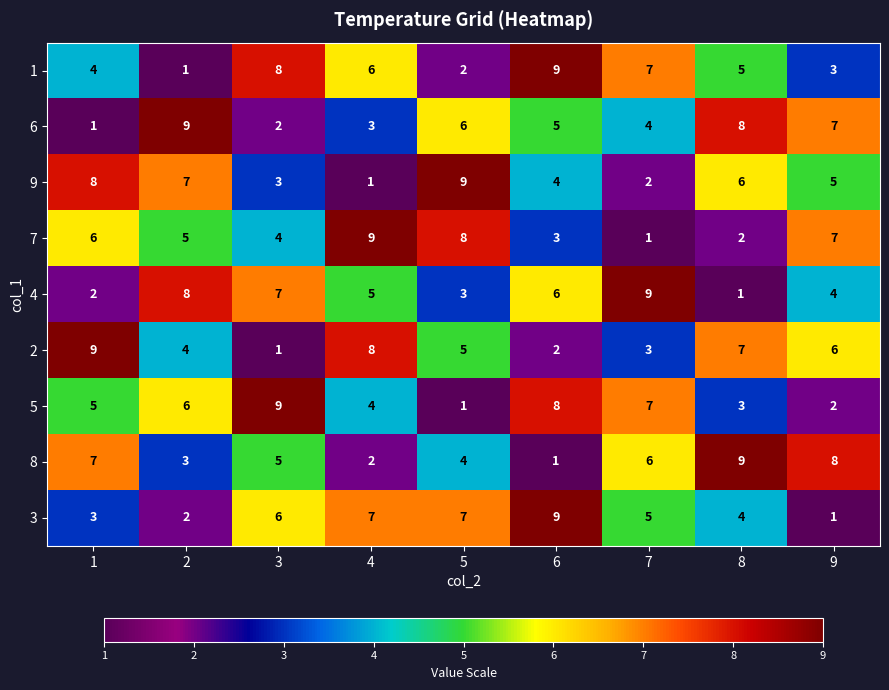

The 2 series shows 9 at 8. True or false?

False